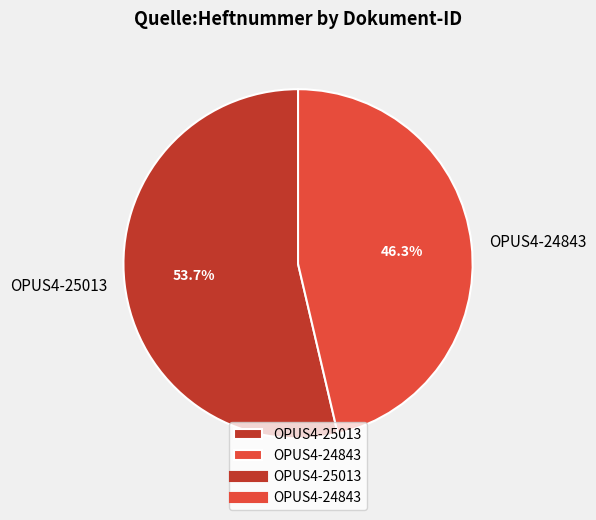

Approximately how many times larger is the value at OPUS4-25013 compared to OPUS4-24843?

1.2